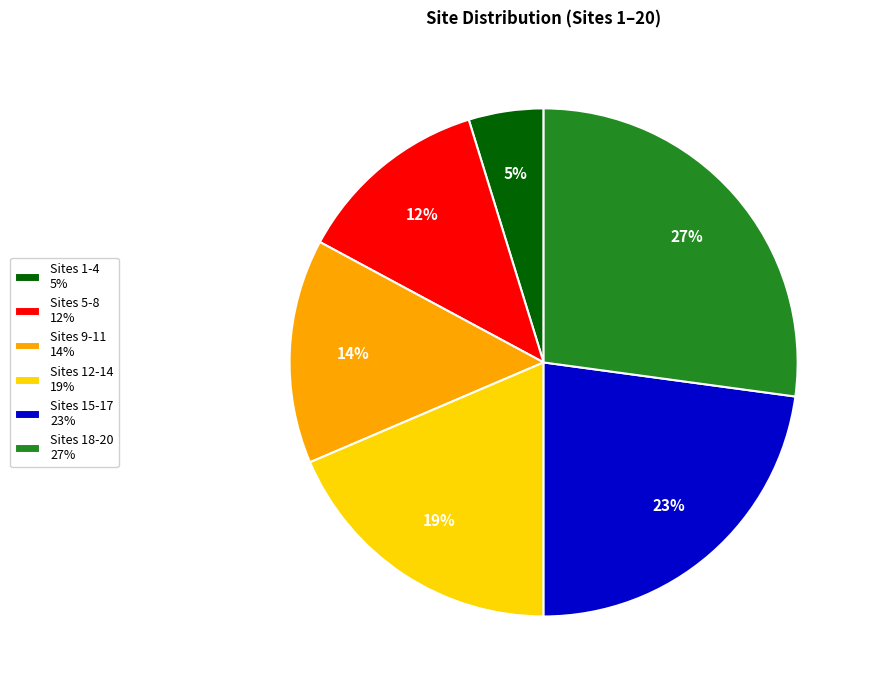

How many slices are in this pie chart?

6